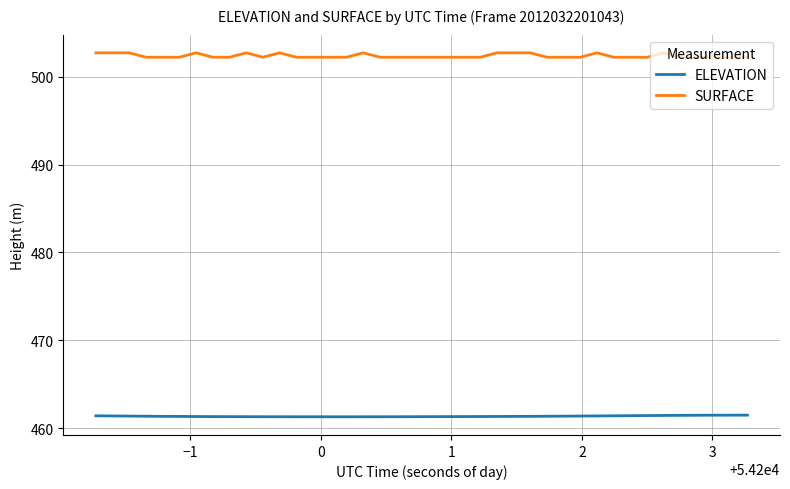

True or false: SURFACE has more than 0 interior local peaks.

True